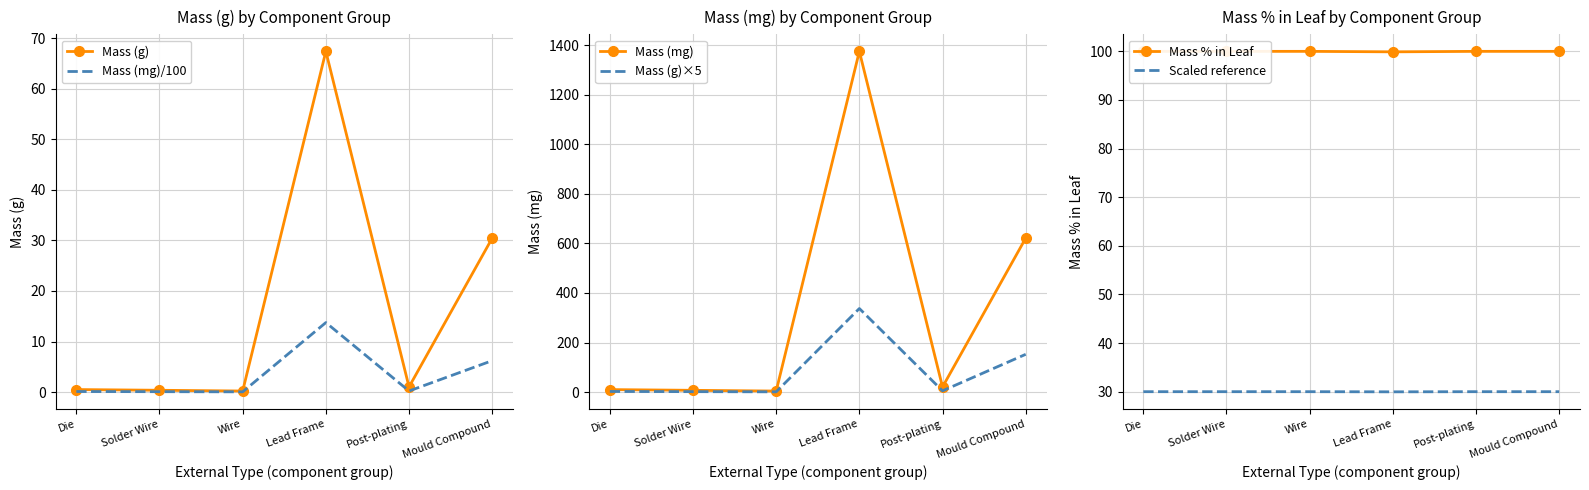

What is the label of the 2nd point from the left?

Solder Wire